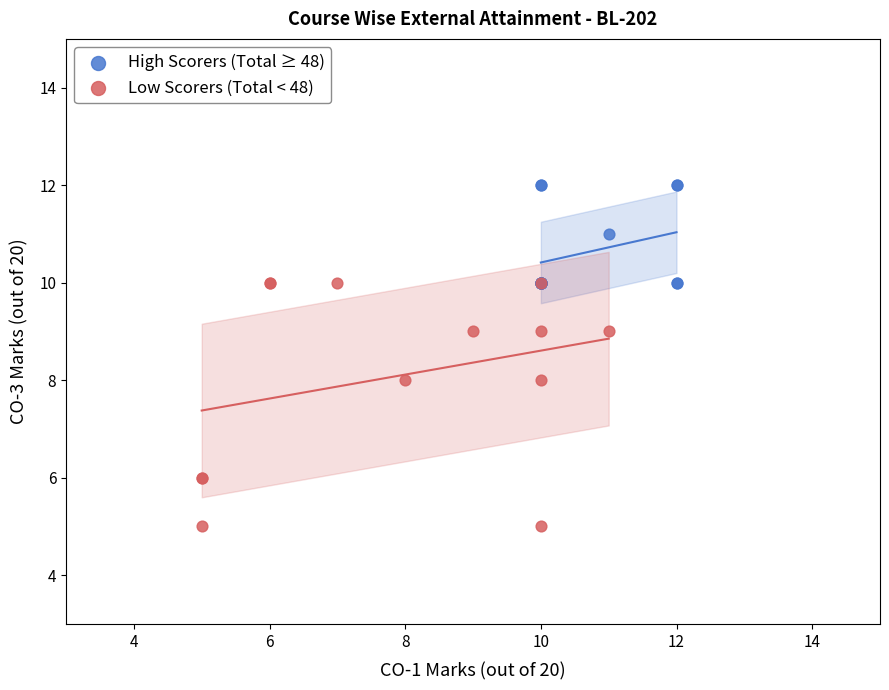

Which series reaches the minimum Y coordinate?

Low Scorers (Total < 48)